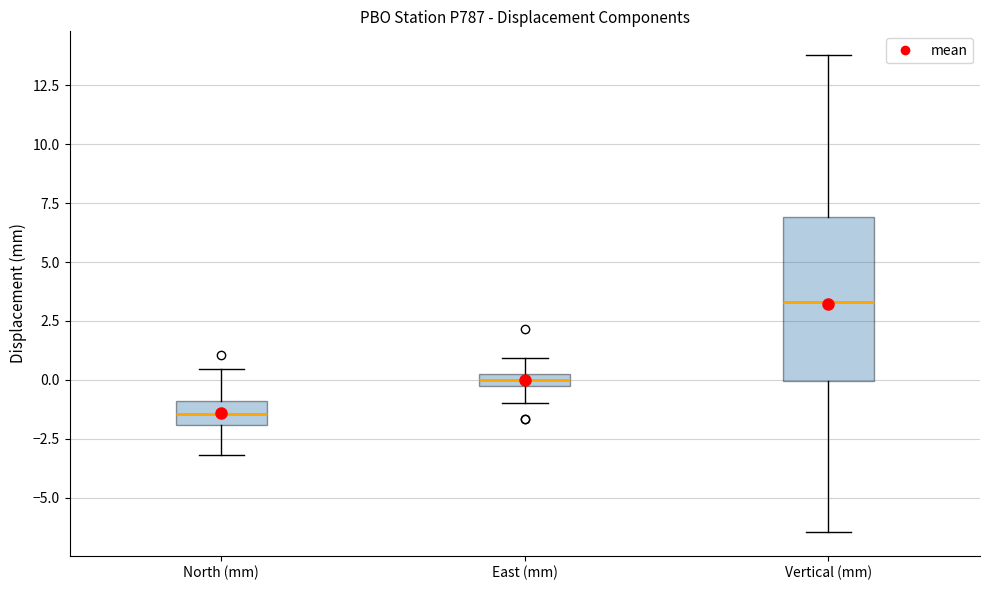

Which box's median line is the highest?

Vertical (mm)